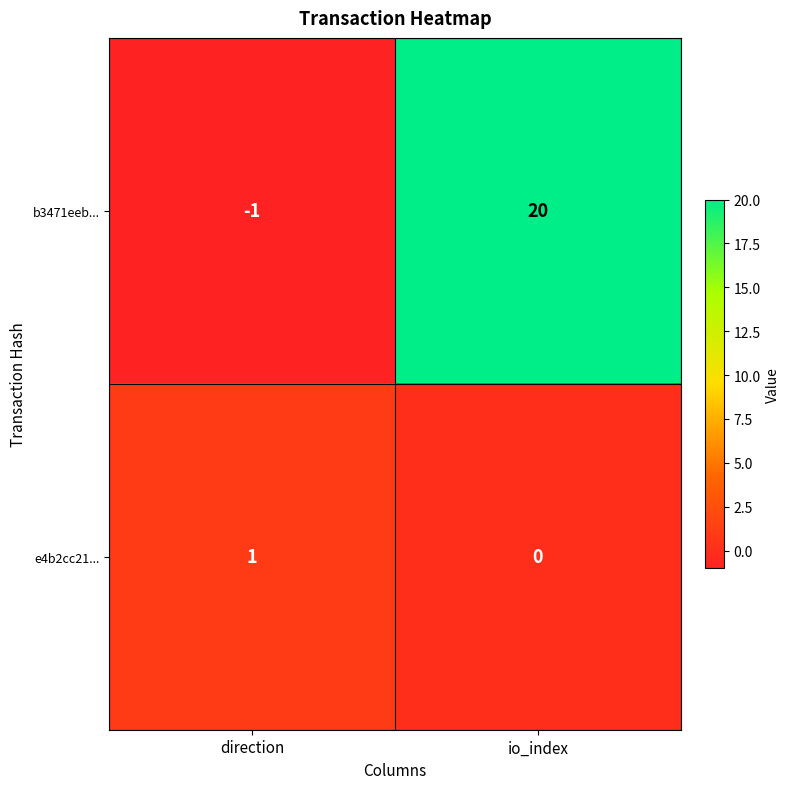

At which label is e4b2cc21... closest to 0?

io_index